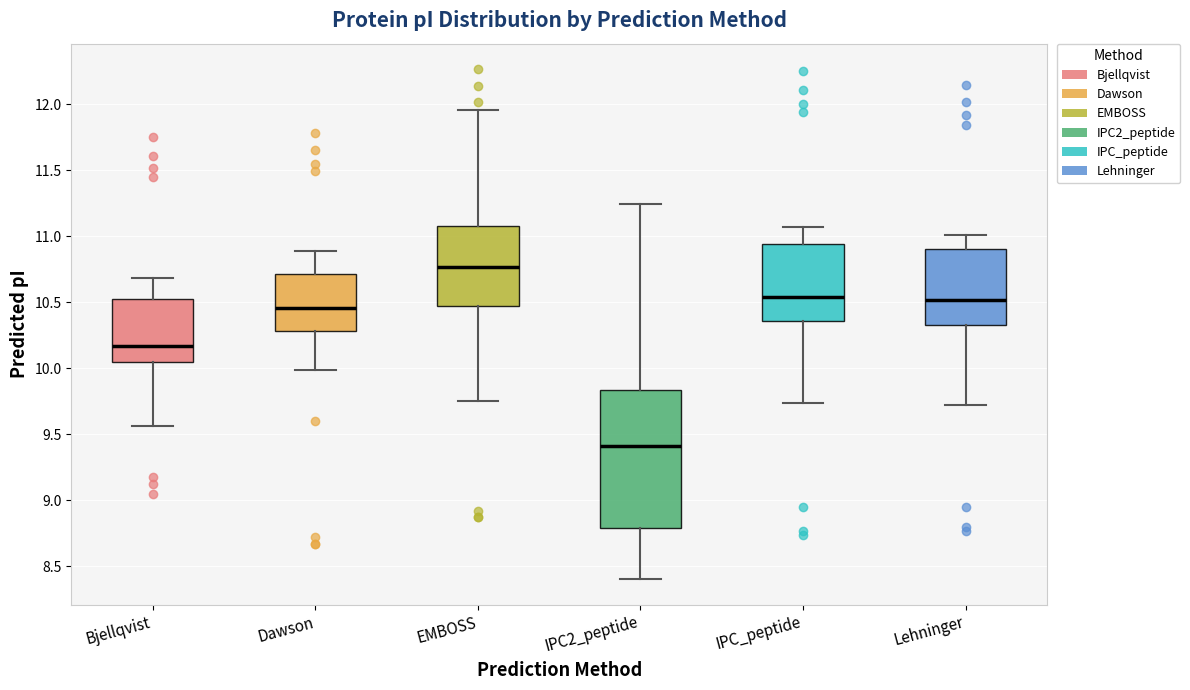

Comparing the boxes themselves (not the whiskers), which one is the tallest?

IPC2_peptide